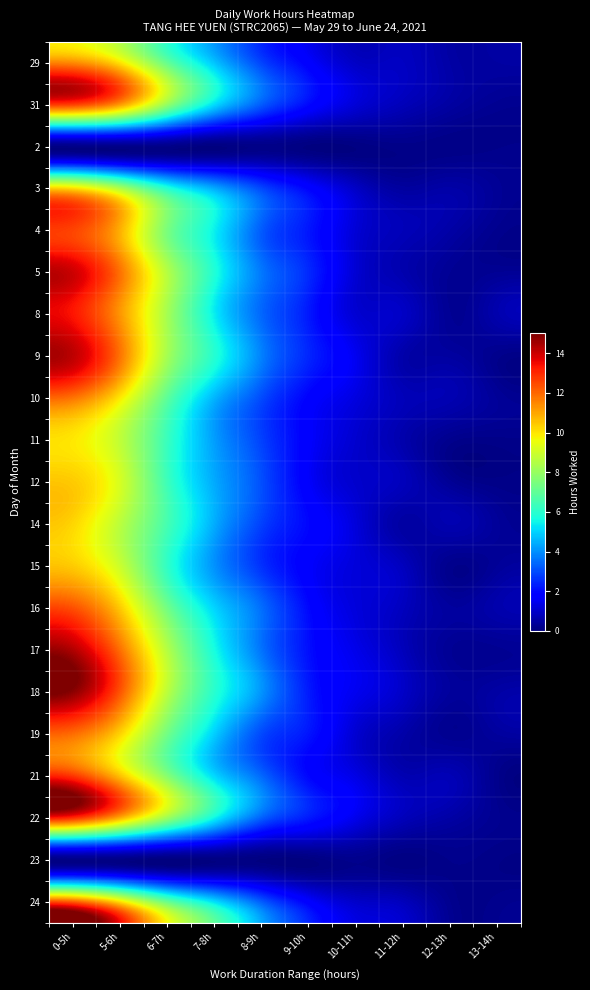

Reading right to left, transcribe all the data shown in this chart.

29: 13-14h=0.5	12-13h=0.5	11-12h=0.9	10-11h=0.9	9-10h=1.8	8-9h=2.9	7-8h=4.8	6-7h=7.1	5-6h=10.1	0-5h=11.5
31: 13-14h=0.3	12-13h=0.5	11-12h=0.8	10-11h=1.2	9-10h=2.0	8-9h=3.2	7-8h=5.1	6-7h=7.9	5-6h=11.1	0-5h=12.6
2: 13-14h=0.2	12-13h=0.1	11-12h=0.1	10-11h=0.1	9-10h=0.0	8-9h=0.1	7-8h=0.0	6-7h=0.1	5-6h=0.1	0-5h=0.1
3: 13-14h=0.3	12-13h=0.5	11-12h=0.4	10-11h=0.9	9-10h=1.9	8-9h=3.0	7-8h=4.4	6-7h=6.0	5-6h=8.5	0-5h=10.2
4: 13-14h=0.2	12-13h=0.5	11-12h=0.8	10-11h=1.2	9-10h=2.2	8-9h=3.3	7-8h=5.5	6-7h=7.5	5-6h=10.9	0-5h=12.6
5: 13-14h=0.3	12-13h=0.3	11-12h=0.6	10-11h=1.1	9-10h=2.5	8-9h=3.7	7-8h=5.8	6-7h=8.6	5-6h=11.9	0-5h=14.0
8: 13-14h=0.6	12-13h=0.3	11-12h=0.9	10-11h=1.1	9-10h=2.2	8-9h=3.4	7-8h=5.4	6-7h=8.3	5-6h=11.3	0-5h=13.3
9: 13-14h=0.2	12-13h=0.5	11-12h=0.6	10-11h=1.5	9-10h=2.4	8-9h=3.8	7-8h=5.9	6-7h=8.3	5-6h=11.8	0-5h=14.2
10: 13-14h=0.3	12-13h=0.7	11-12h=0.8	10-11h=1.3	9-10h=1.9	8-9h=3.0	7-8h=4.6	6-7h=7.0	5-6h=9.9	0-5h=11.8
11: 13-14h=0.2	12-13h=0.2	11-12h=0.6	10-11h=1.1	9-10h=1.7	8-9h=2.9	7-8h=4.2	6-7h=6.3	5-6h=8.8	0-5h=9.9
12: 13-14h=0.1	12-13h=0.3	11-12h=0.8	10-11h=1.0	9-10h=1.7	8-9h=3.1	7-8h=4.4	6-7h=6.4	5-6h=9.2	0-5h=10.4
14: 13-14h=0.4	12-13h=0.6	11-12h=0.5	10-11h=1.2	9-10h=1.9	8-9h=2.8	7-8h=4.4	6-7h=6.5	5-6h=8.7	0-5h=10.2
15: 13-14h=0.4	12-13h=0.2	11-12h=0.8	10-11h=1.2	9-10h=1.7	8-9h=2.6	7-8h=4.1	6-7h=6.2	5-6h=9.0	0-5h=10.4
16: 13-14h=0.6	12-13h=0.4	11-12h=0.8	10-11h=1.2	9-10h=2.0	8-9h=3.5	7-8h=5.0	6-7h=7.4	5-6h=10.5	0-5h=12.4
17: 13-14h=0.3	12-13h=0.3	11-12h=0.8	10-11h=1.4	9-10h=2.1	8-9h=3.6	7-8h=5.7	6-7h=8.6	5-6h=11.9	0-5h=14.4
18: 13-14h=0.5	12-13h=0.4	11-12h=1.0	10-11h=1.5	9-10h=2.3	8-9h=4.1	7-8h=6.0	6-7h=8.7	5-6h=12.3	0-5h=14.8
19: 13-14h=0.4	12-13h=0.3	11-12h=0.6	10-11h=1.1	9-10h=2.2	8-9h=3.0	7-8h=5.0	6-7h=7.4	5-6h=10.3	0-5h=11.9
21: 13-14h=0.2	12-13h=0.7	11-12h=0.7	10-11h=1.3	9-10h=2.0	8-9h=3.4	7-8h=5.1	6-7h=7.7	5-6h=10.6	0-5h=12.8
22: 13-14h=0.2	12-13h=0.5	11-12h=0.8	10-11h=1.4	9-10h=2.2	8-9h=3.3	7-8h=5.5	6-7h=8.1	5-6h=10.9	0-5h=12.9
23: 13-14h=0.1	12-13h=0.2	11-12h=0.1	10-11h=0.2	9-10h=0.0	8-9h=0.1	7-8h=0.1	6-7h=0.0	5-6h=0.1	0-5h=0.1
24: 13-14h=0.2	12-13h=0.2	11-12h=0.8	10-11h=1.0	9-10h=1.8	8-9h=3.3	7-8h=5.2	6-7h=7.2	5-6h=10.1	0-5h=12.2